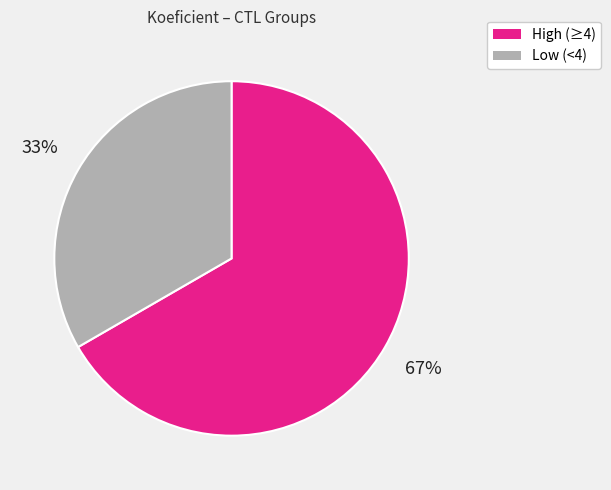

To the nearest percent, what is the average slice percentage?

50%